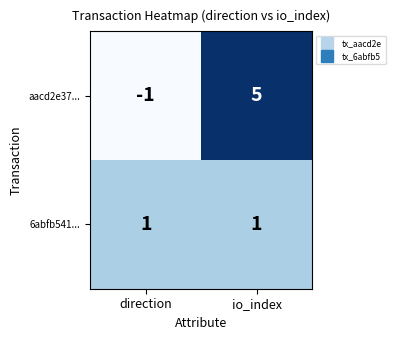

Reading left to right, list all the values displayed in this chart.

aacd2e37...: -1	5
6abfb541...: 1	1